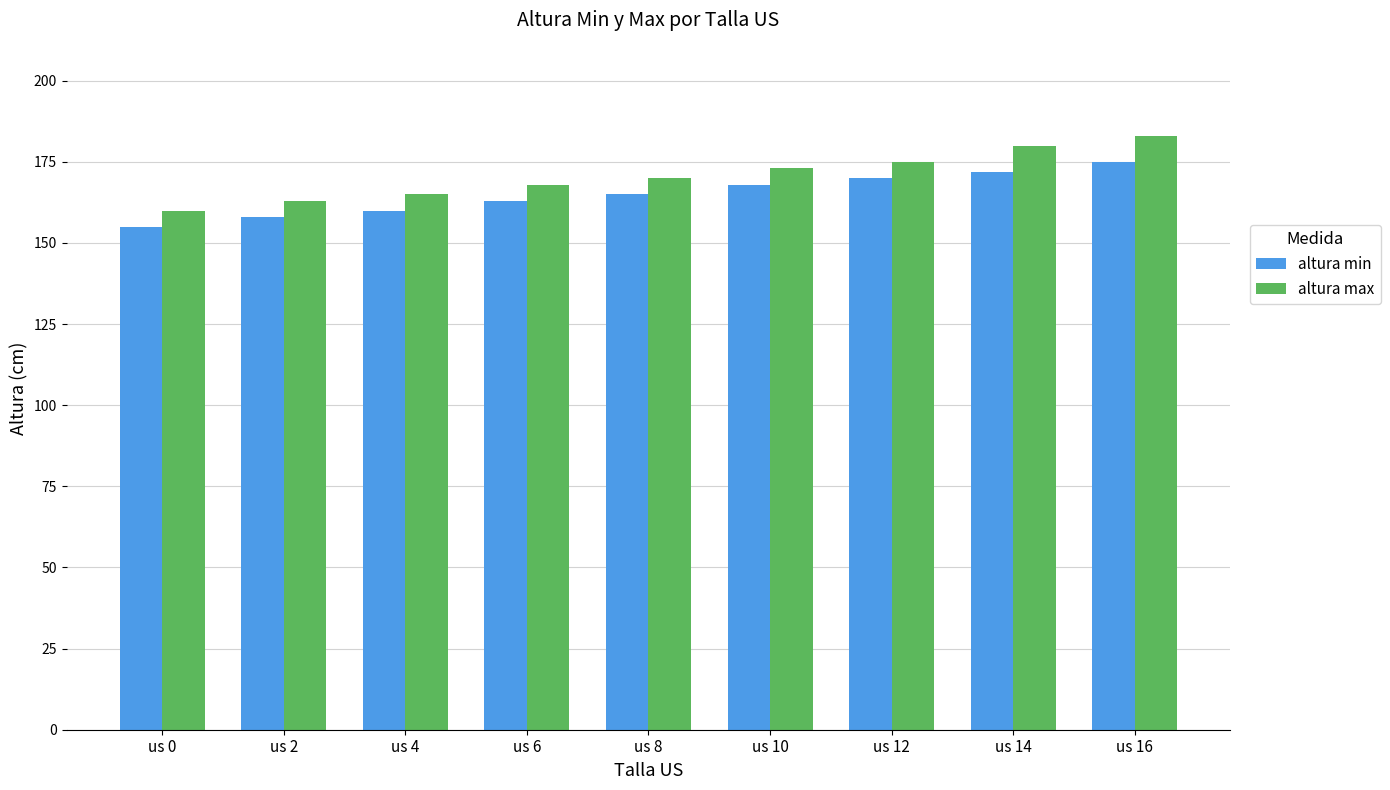

Which series has the largest range (max minus min)?

altura max